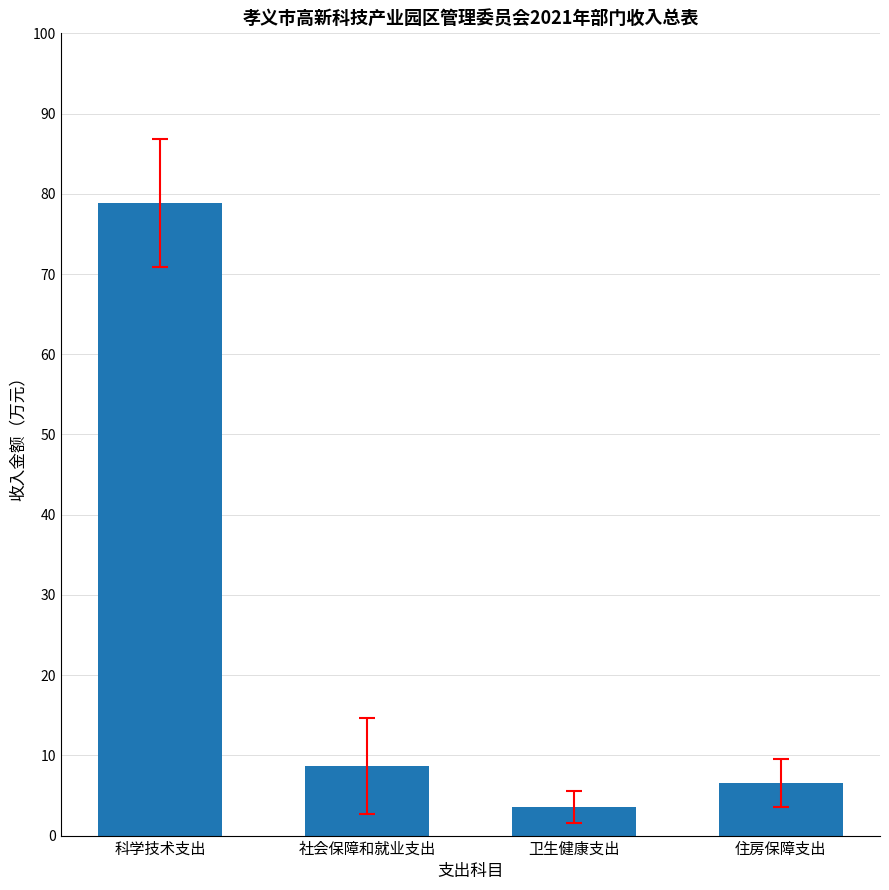

What is the sum of the values at 社会保障和就业支出 and 科学技术支出?

87.5